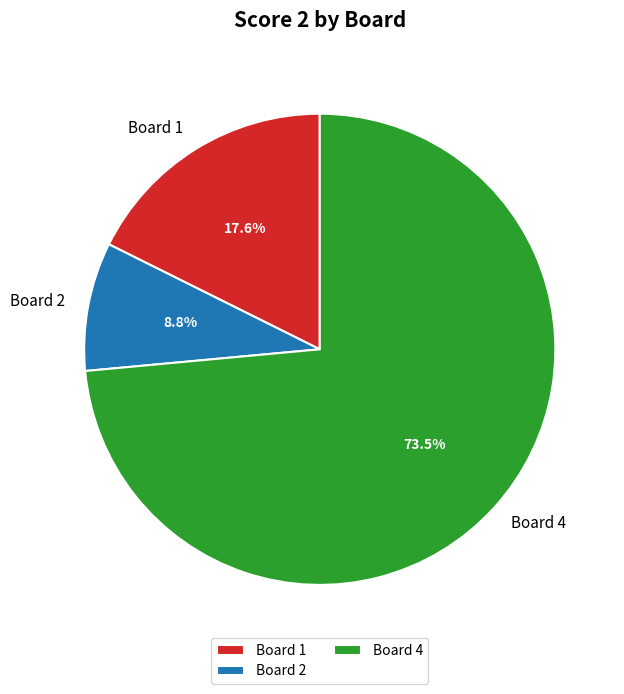

To the nearest percent, what is the combined percentage of Board 2 and Board 4?

82%